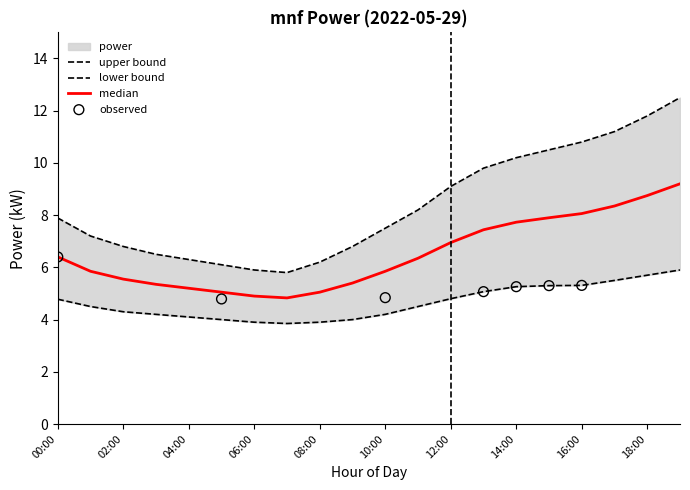

Which series contains the lowest Y value?

power_lower